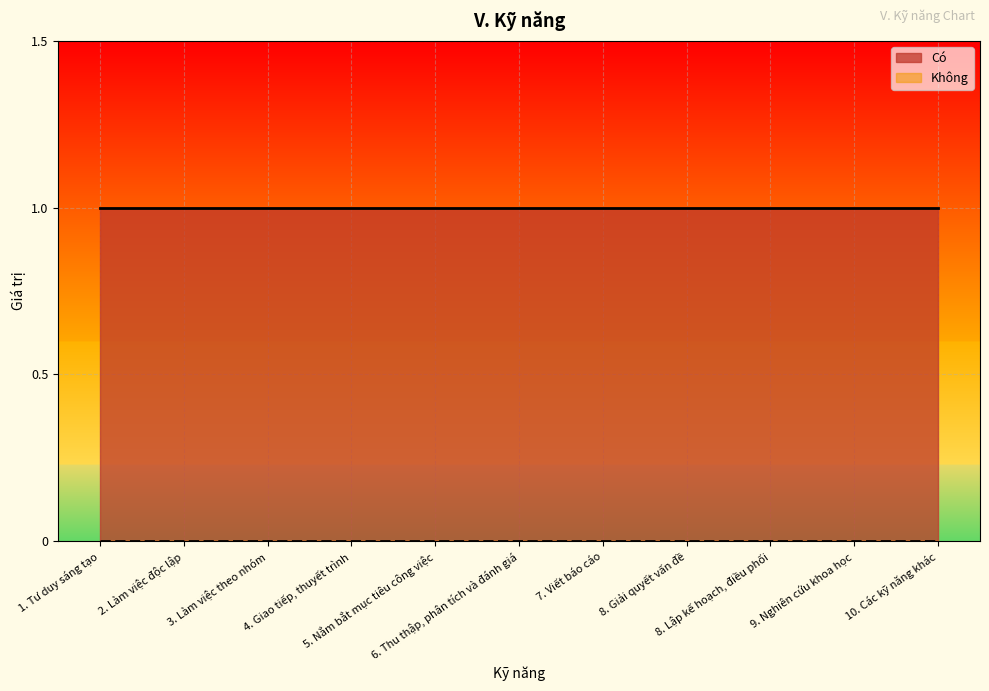

Which series has the largest total across all categories?

Có